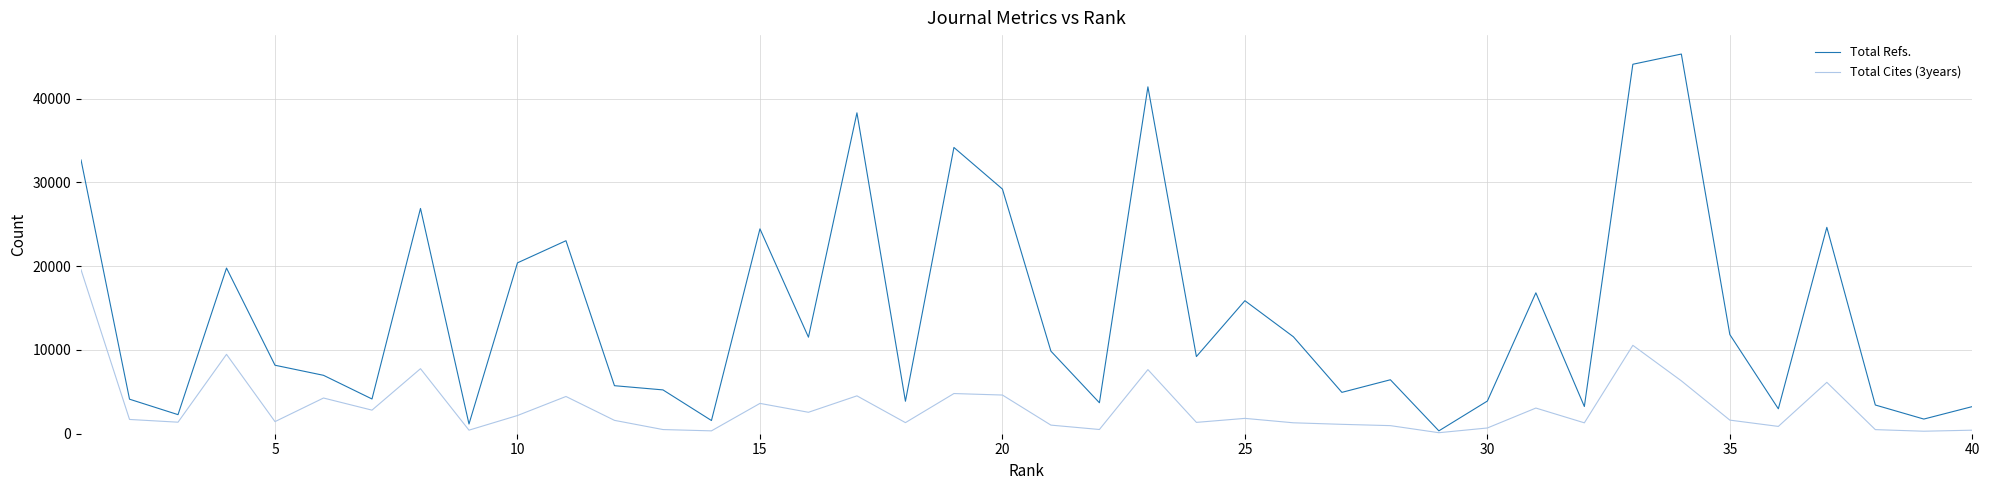

At how many categories does at least one series exceed 17889?

13